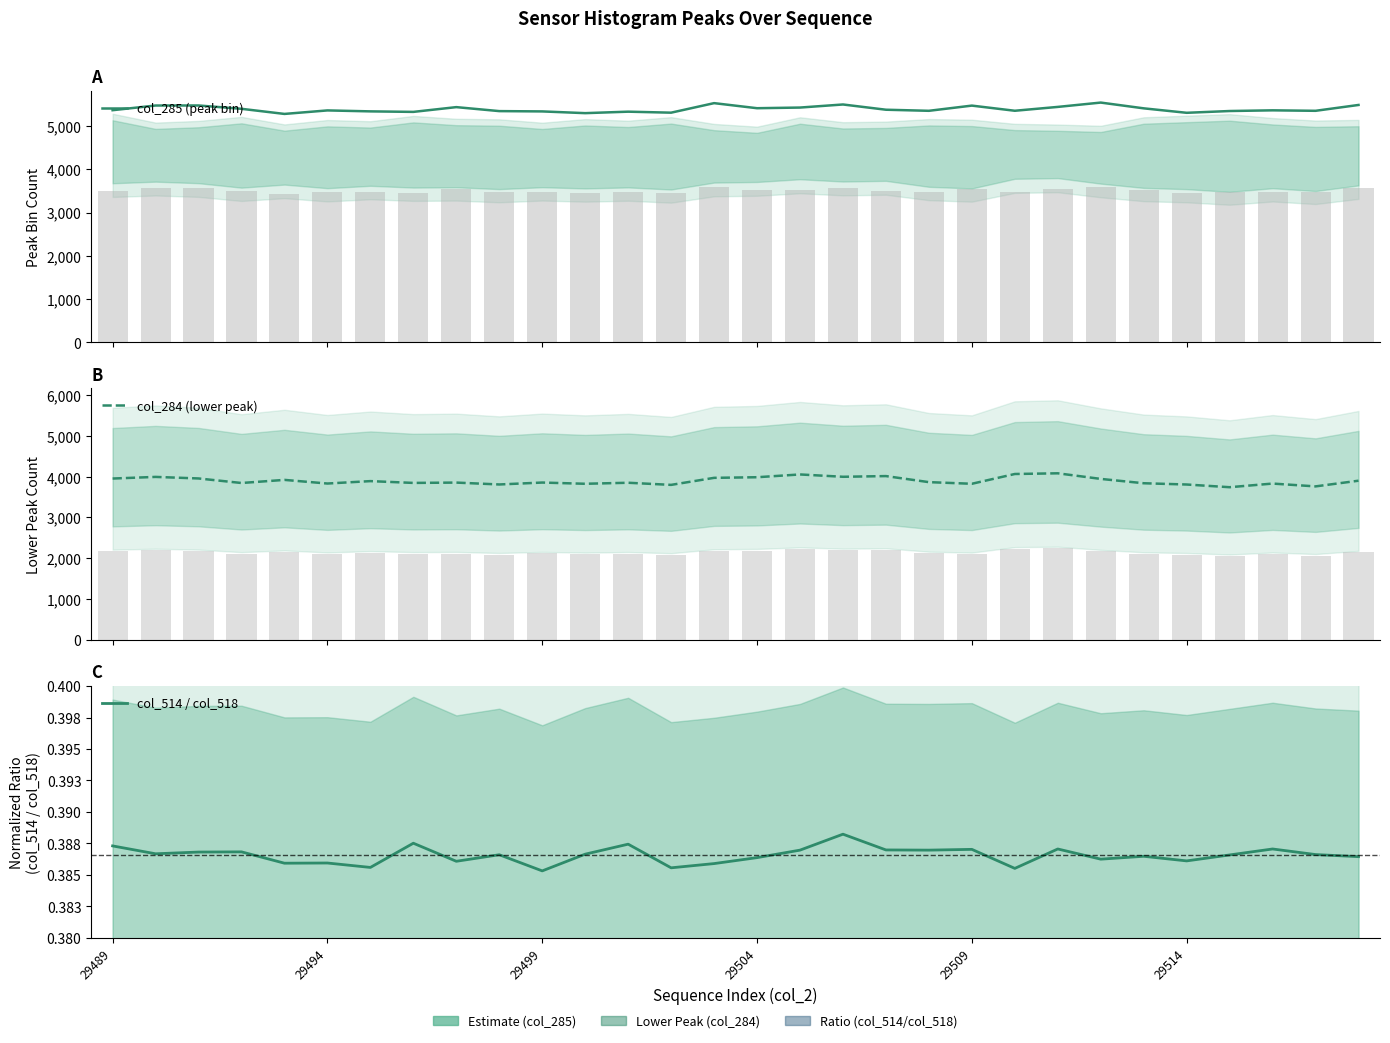

What is the average value of the col_285 (peak bin) series?

5387.6